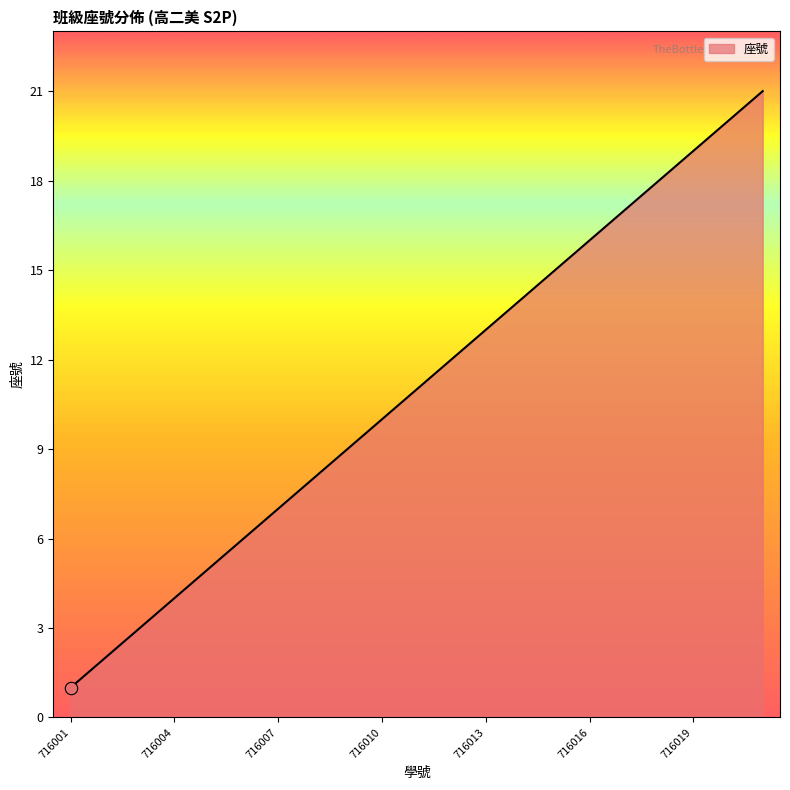

What is the difference between the maximum and minimum values?

20